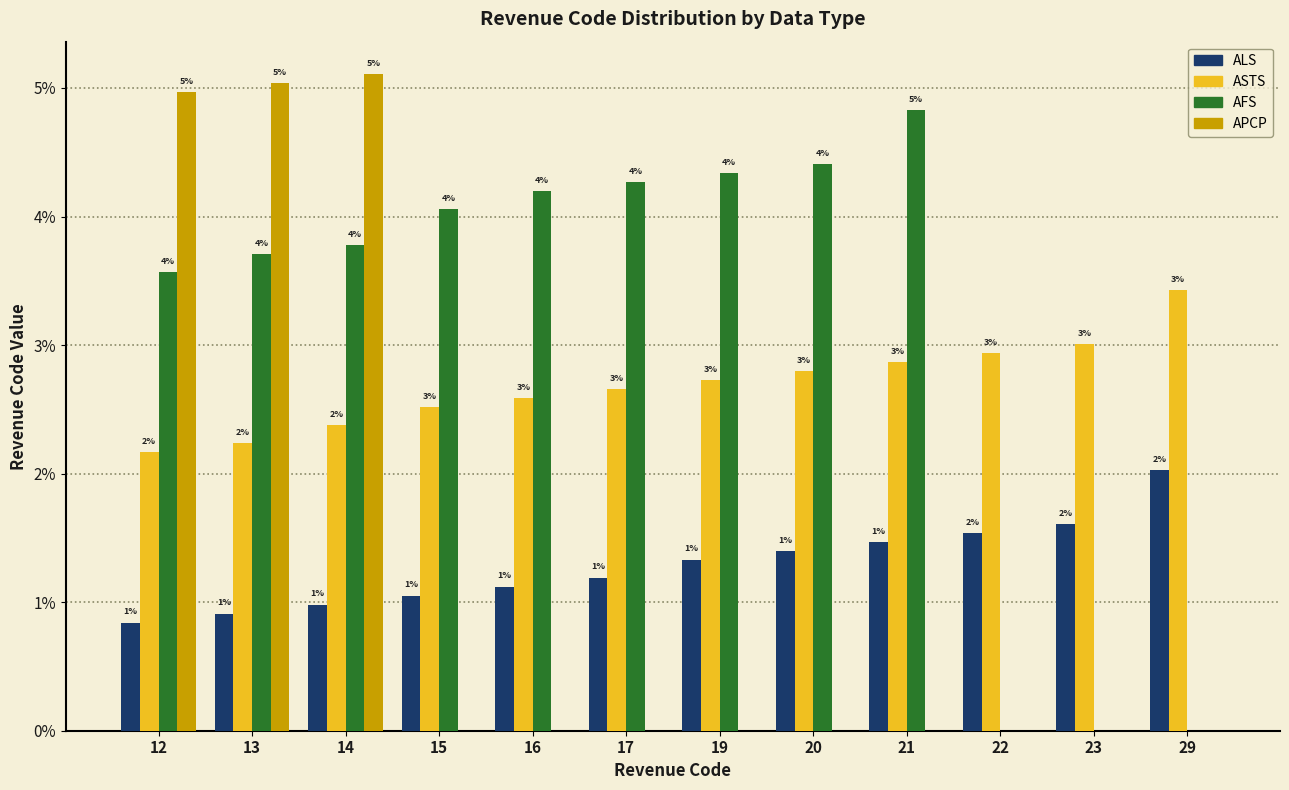

Is it true that APCP equals 0.0 at 17?

True